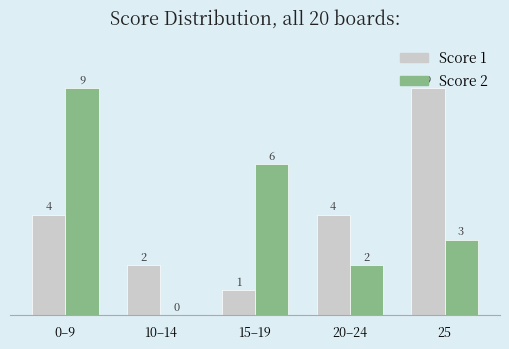

What are all the series names shown in the legend?

Score 1, Score 2